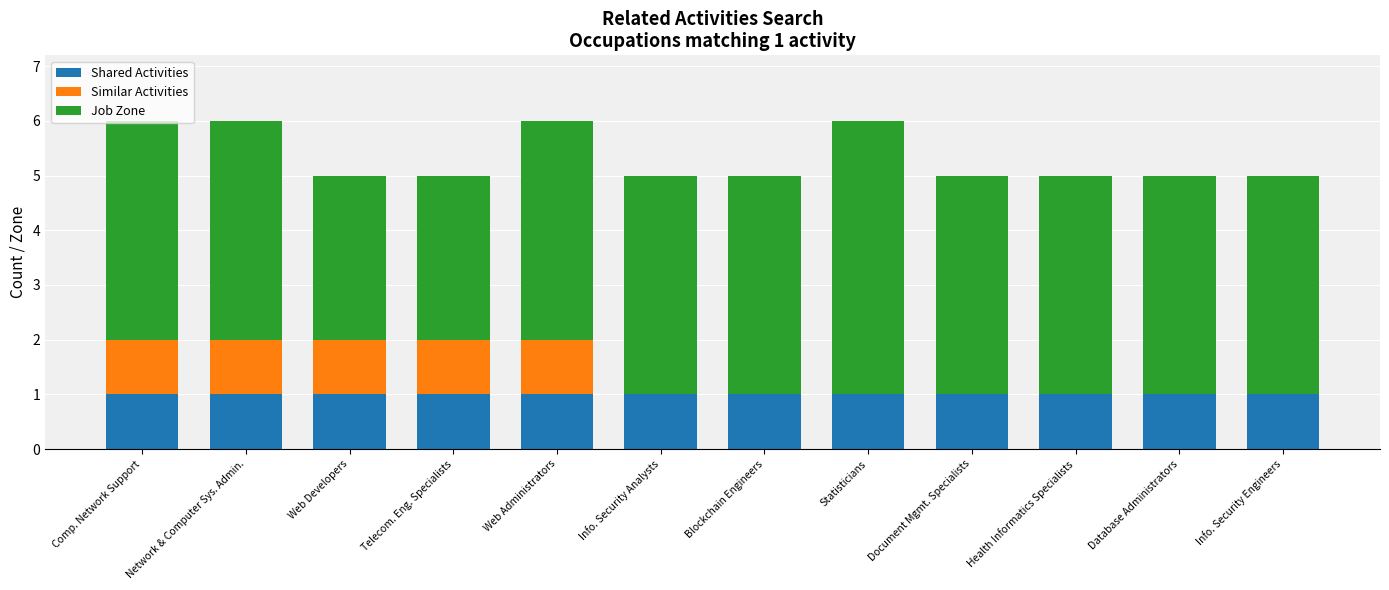

What is the total value across all series at Info. Security Analysts?

5